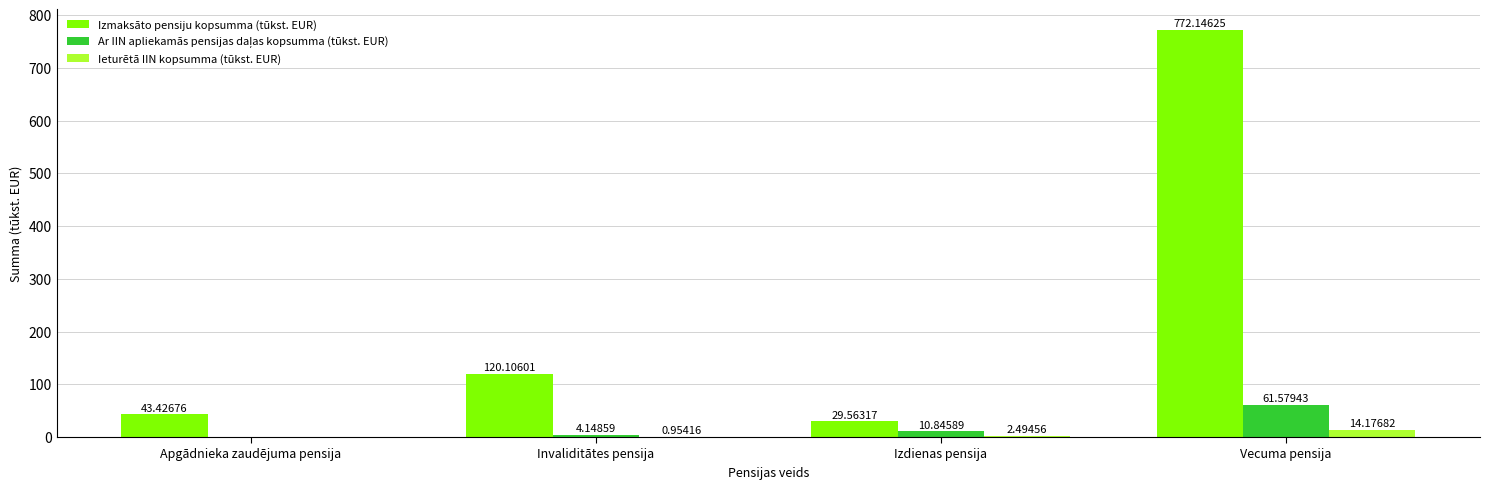

Which series has the largest range (max minus min)?

Izmaksāto pensiju kopsumma (tūkst. EUR)